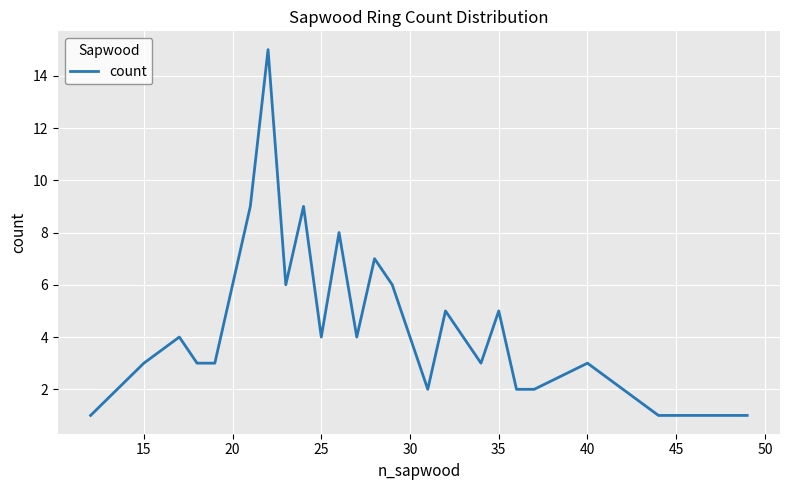

What is the greatest value displayed?

15